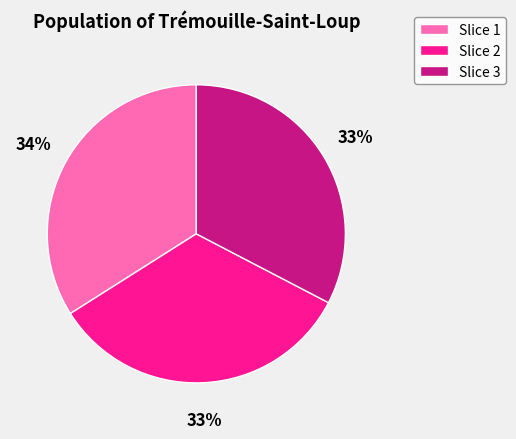

To the nearest percent, what portion does Slice 1 represent?

34%